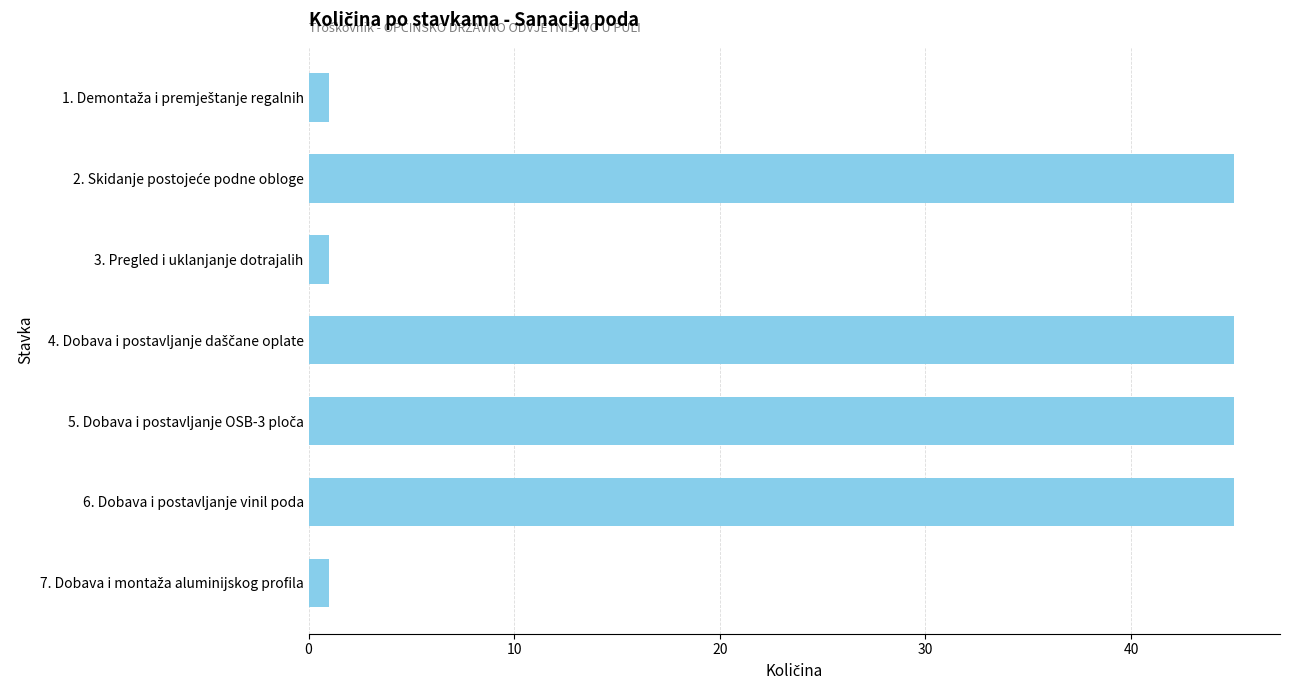

Count the values in the range 1 to 45.

7